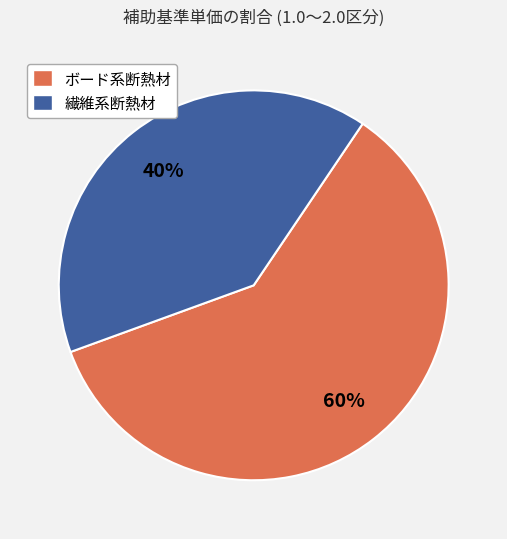

What percentage is the ボード系断熱材 slice, to the nearest percent?

60%